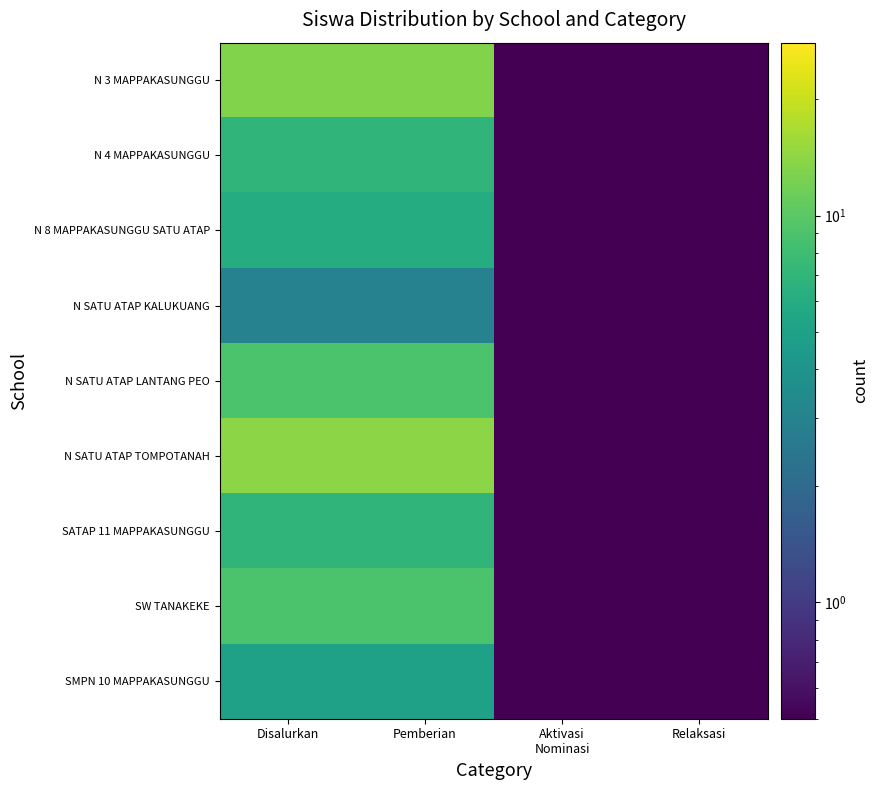

What is the total value across all series at Relaksasi?

0.9